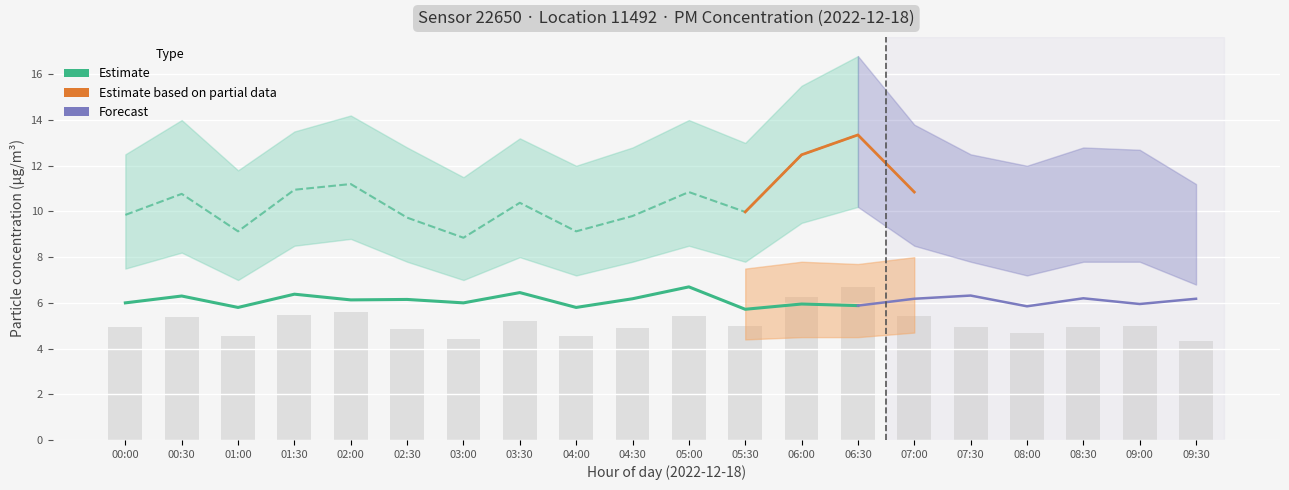

What is the difference between the maximum and minimum values?

2.4